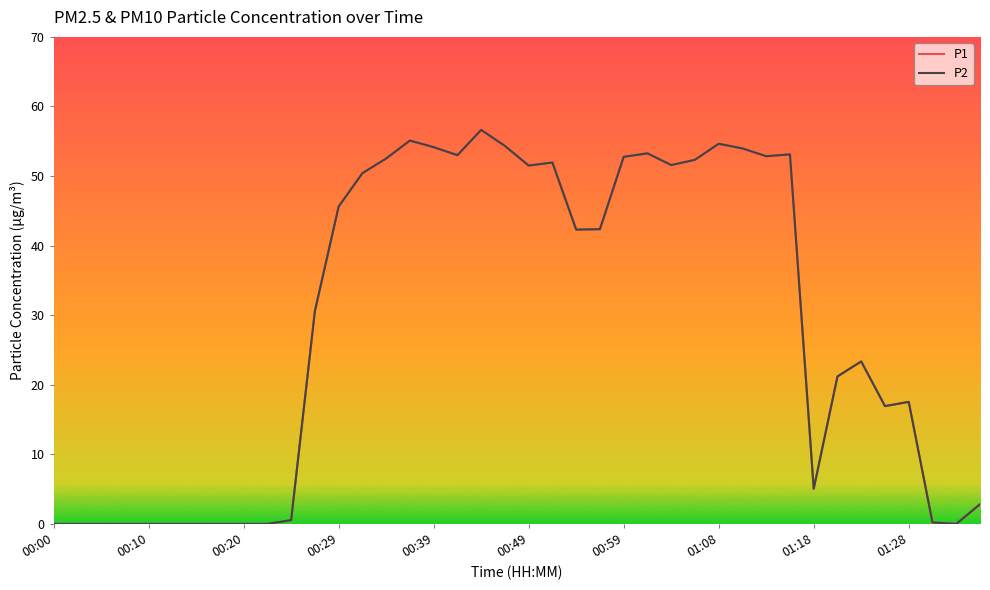

True or false: P1 and P2 intersect in this chart.

False